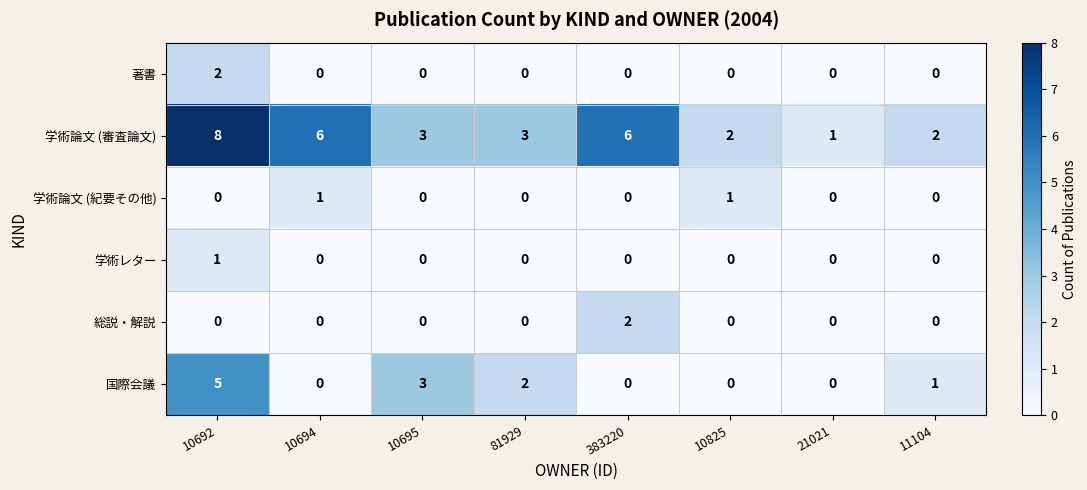

True or false: 学術論文 (紀要その他) has a value of 0 at 10692.

True